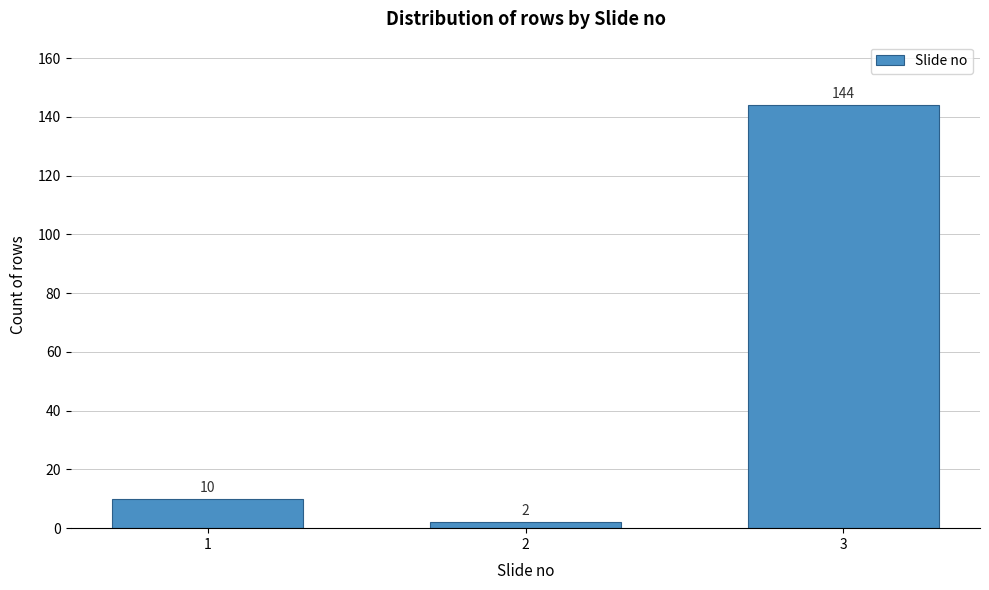

Reading left to right, transcribe all the data shown in this chart.

1=10	2=2	3=144